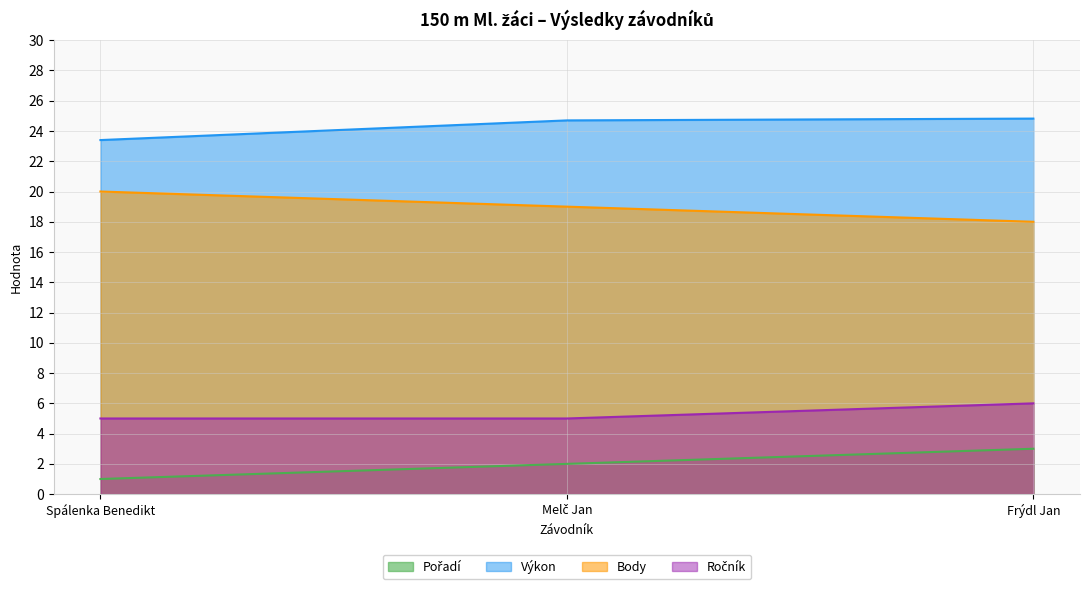

Count the Ročník values in the range 5 to 6.

3